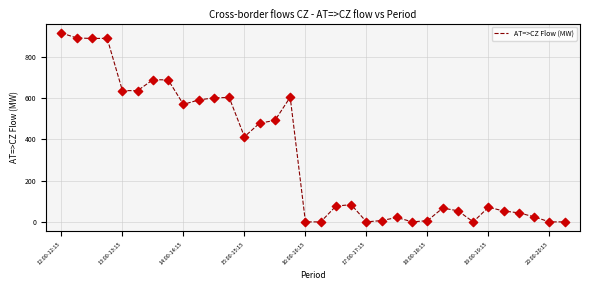

What is the difference between the maximum and minimum values?

915.2